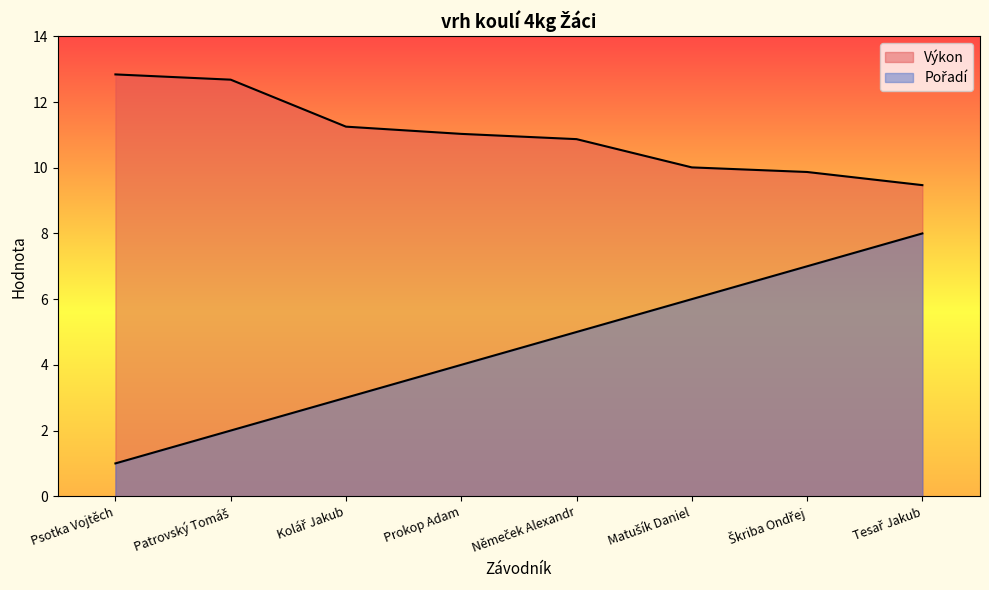

What position from the left is Matušík Daniel?

6